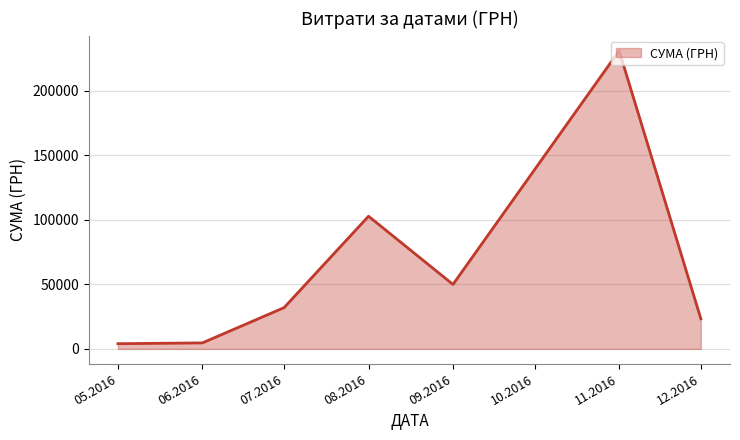

How many interior local peaks (higher than both neighbors) does the data have?

2